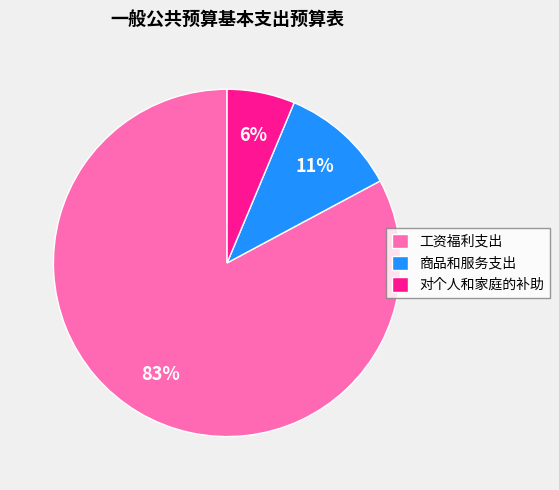

Which slice is the largest?

工资福利支出